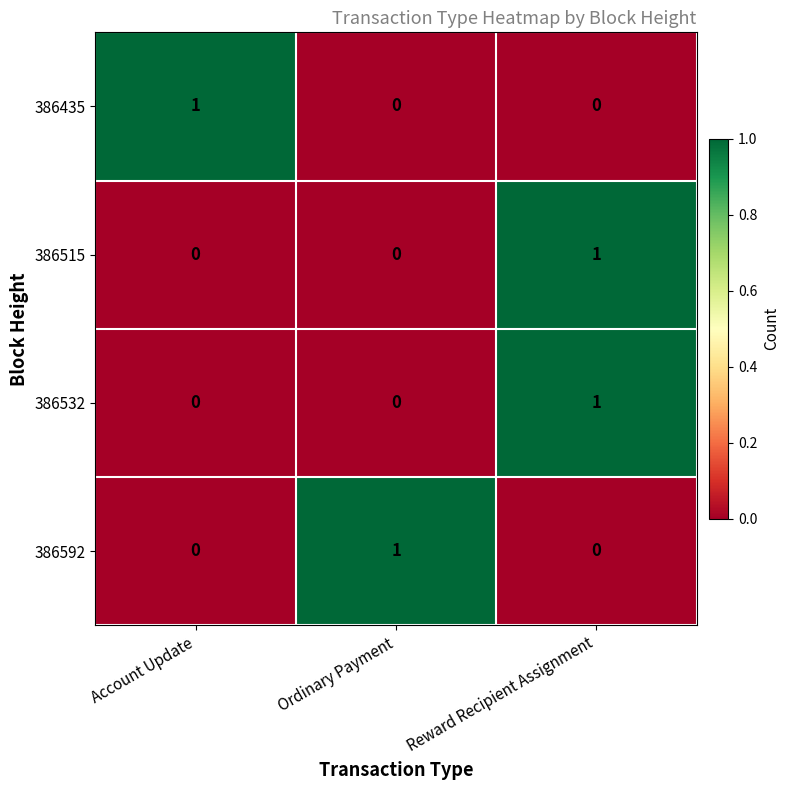

At how many categories does at least one series exceed 0?

3